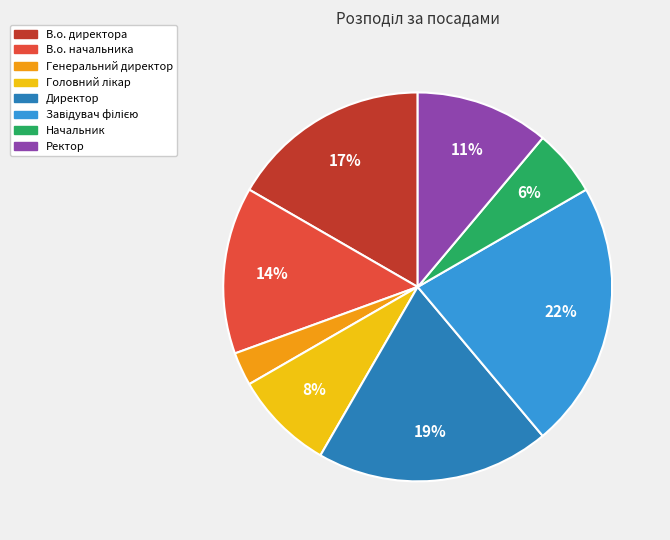

Is there any slice that represents more than half of the pie?

No